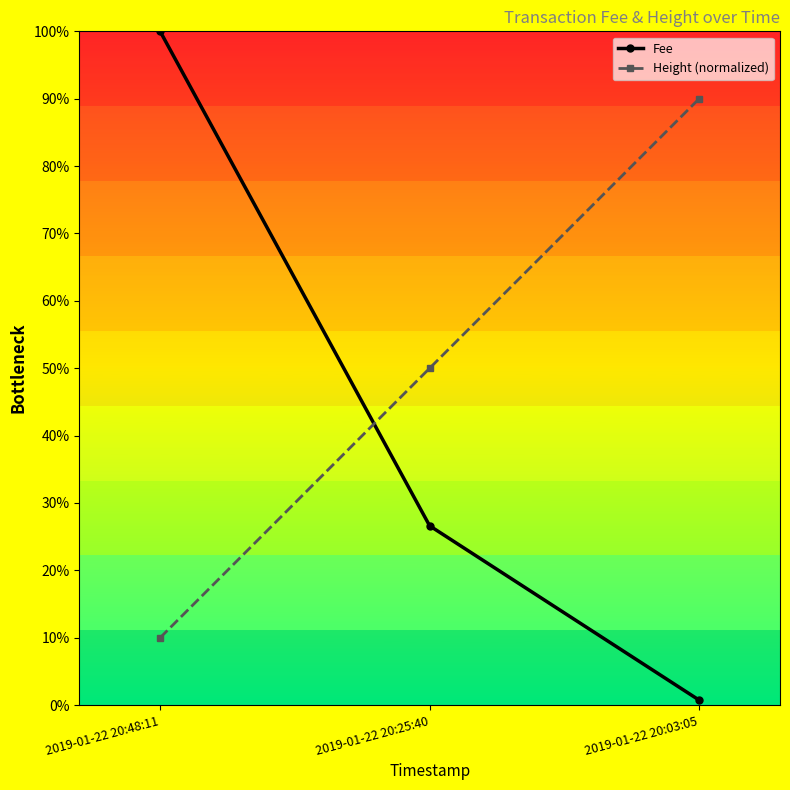

At how many categories does at least one series exceed 32?

3